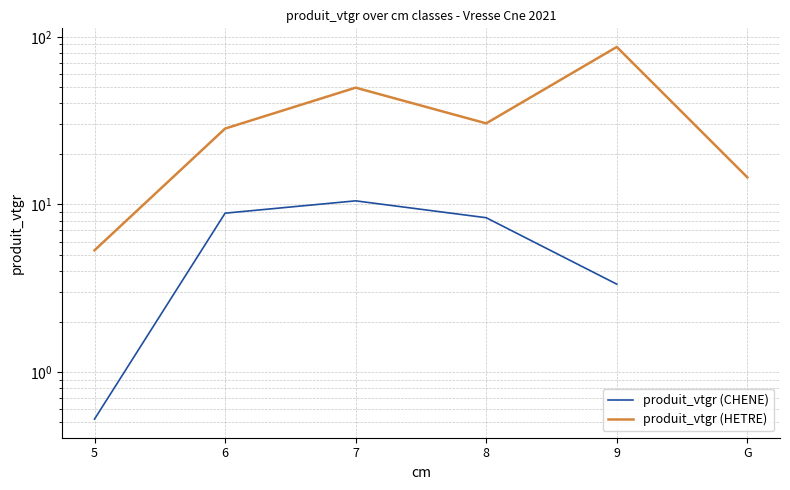

What is the label of the 5th point from the right?

6